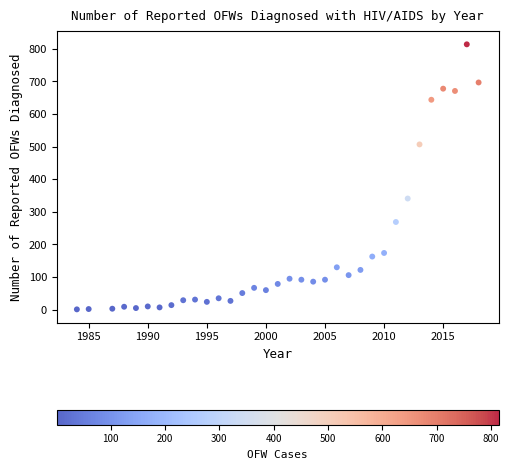

What Y value in the scatter plot is closest to 407?

341